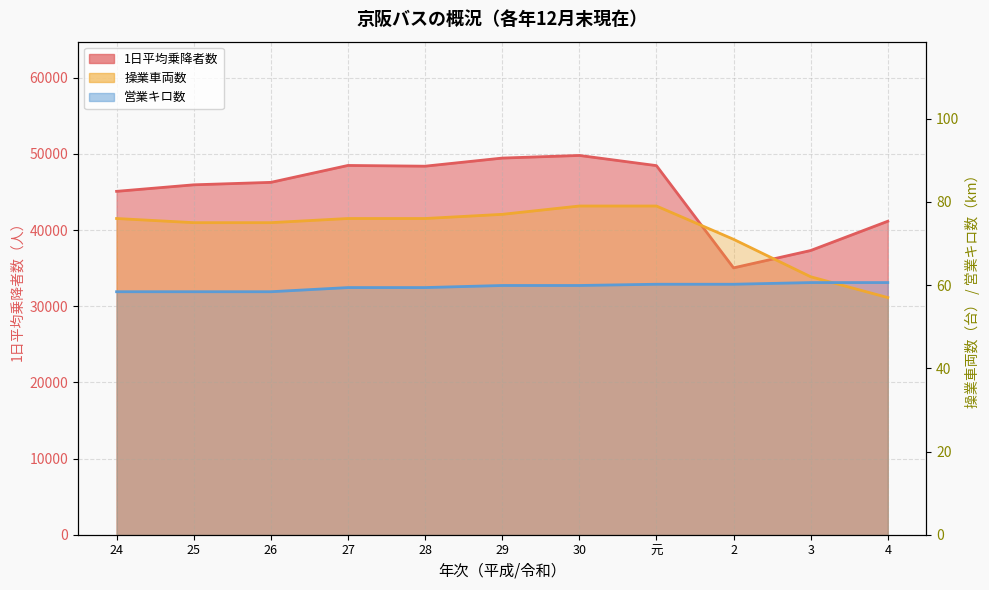

True or false: 操業車両数 has more than 2 points higher than both neighbors.

False